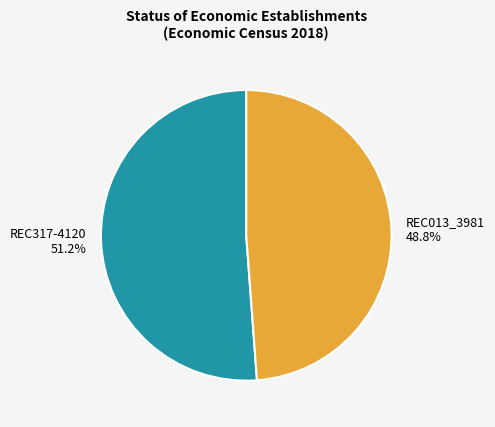

Which category has the biggest portion of the pie?

REC317-4120